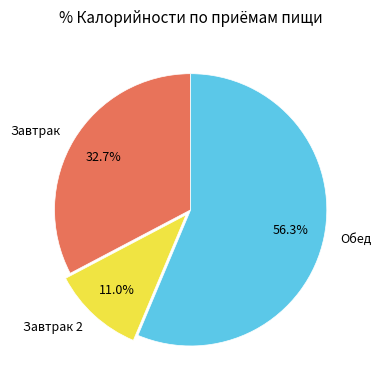

What is the smallest slice in the pie chart?

Завтрак 2